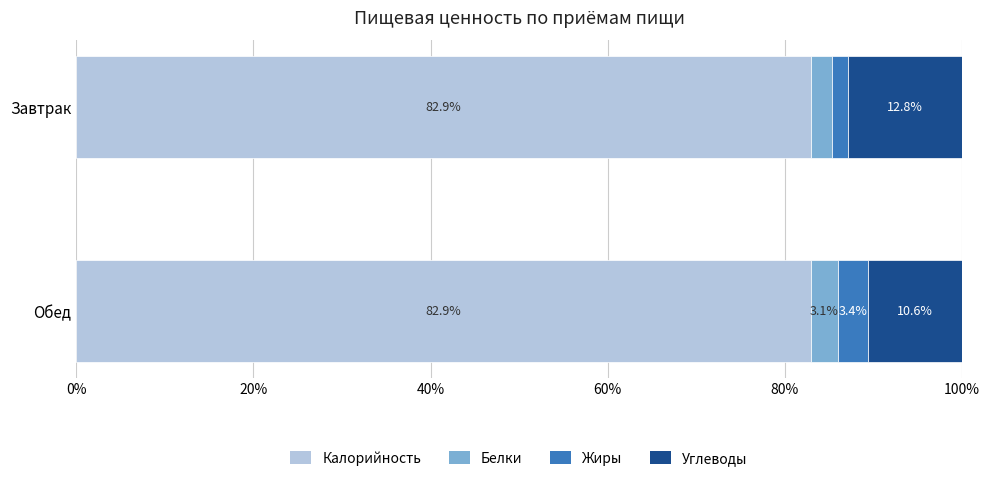

What is the sum of the Калорийность values at Обед and Завтрак?

165.8